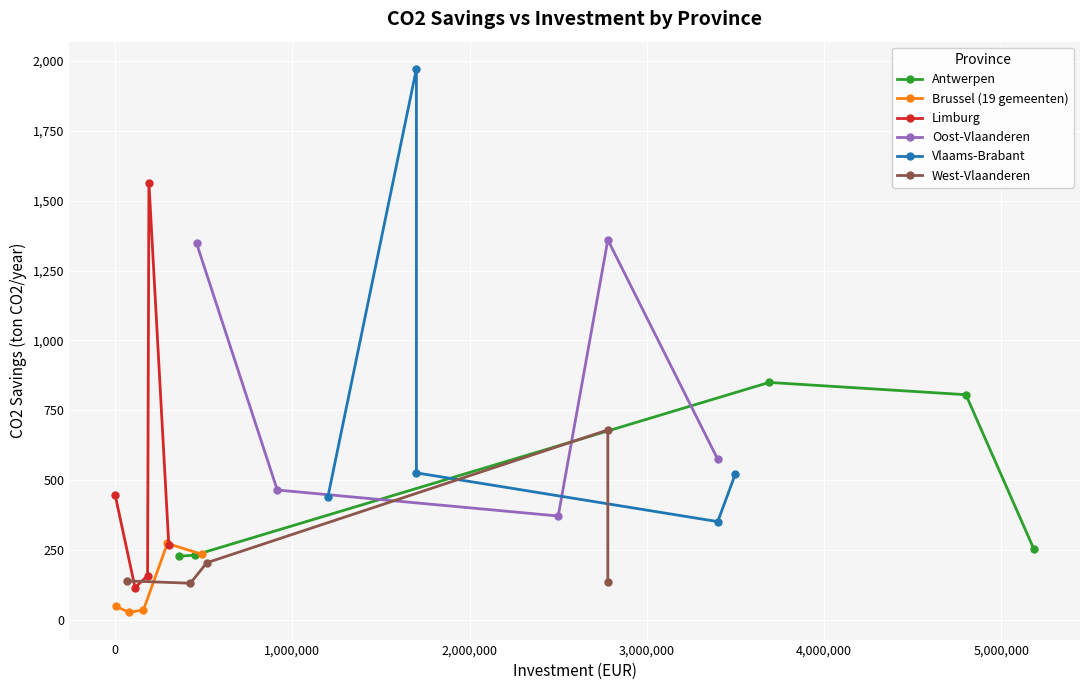

What is the lowest value of the Antwerpen series?

228.2